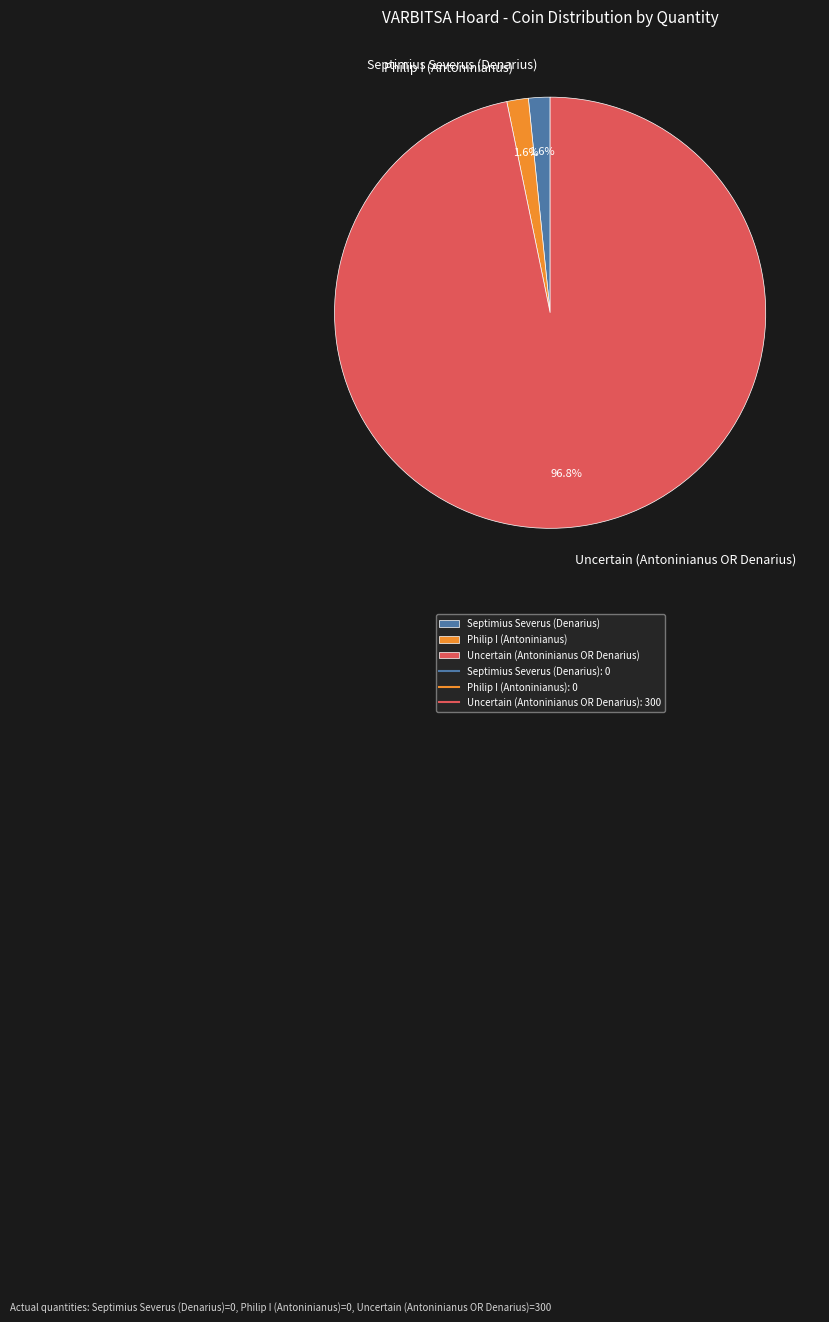

Is there a majority slice in this chart?

Yes